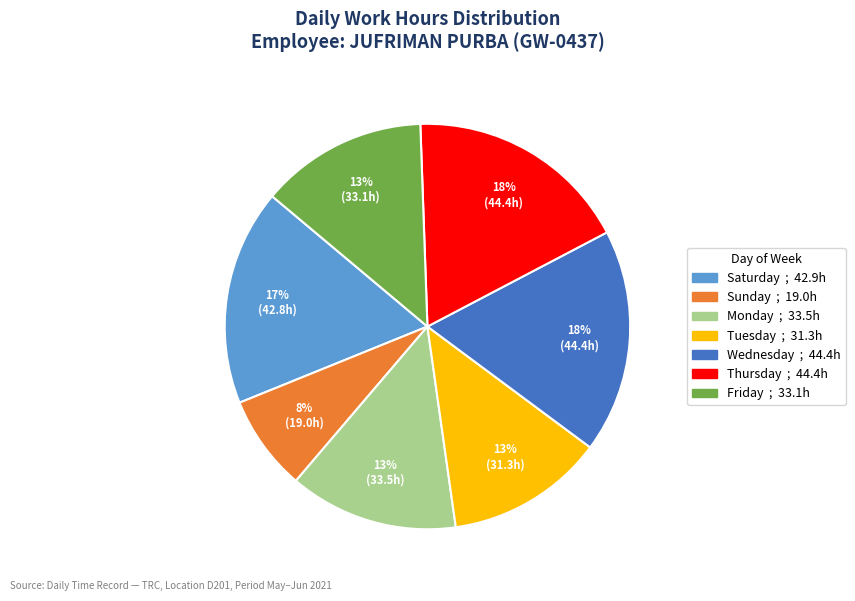

To the nearest percent, what is the average slice percentage?

14%